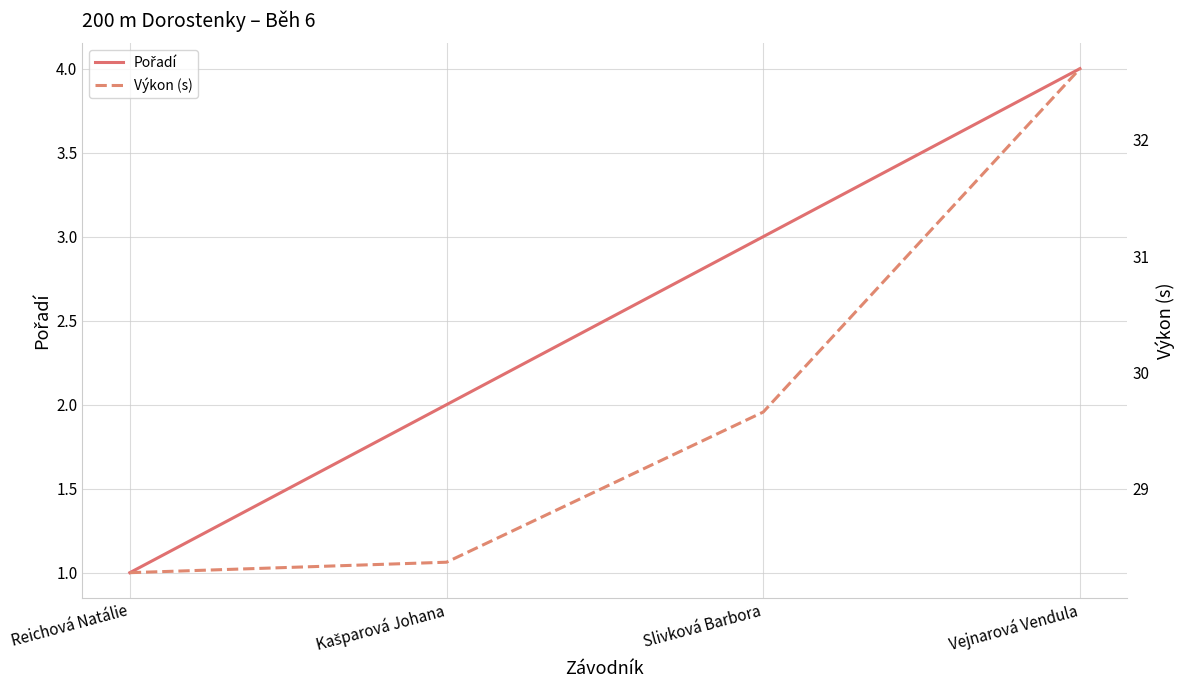

What is the highest value of the Pořadí series?

4.0